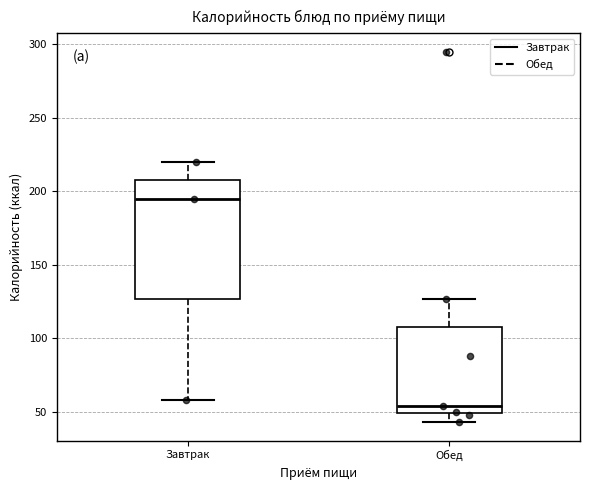

Which box's median line is the lowest?

Обед